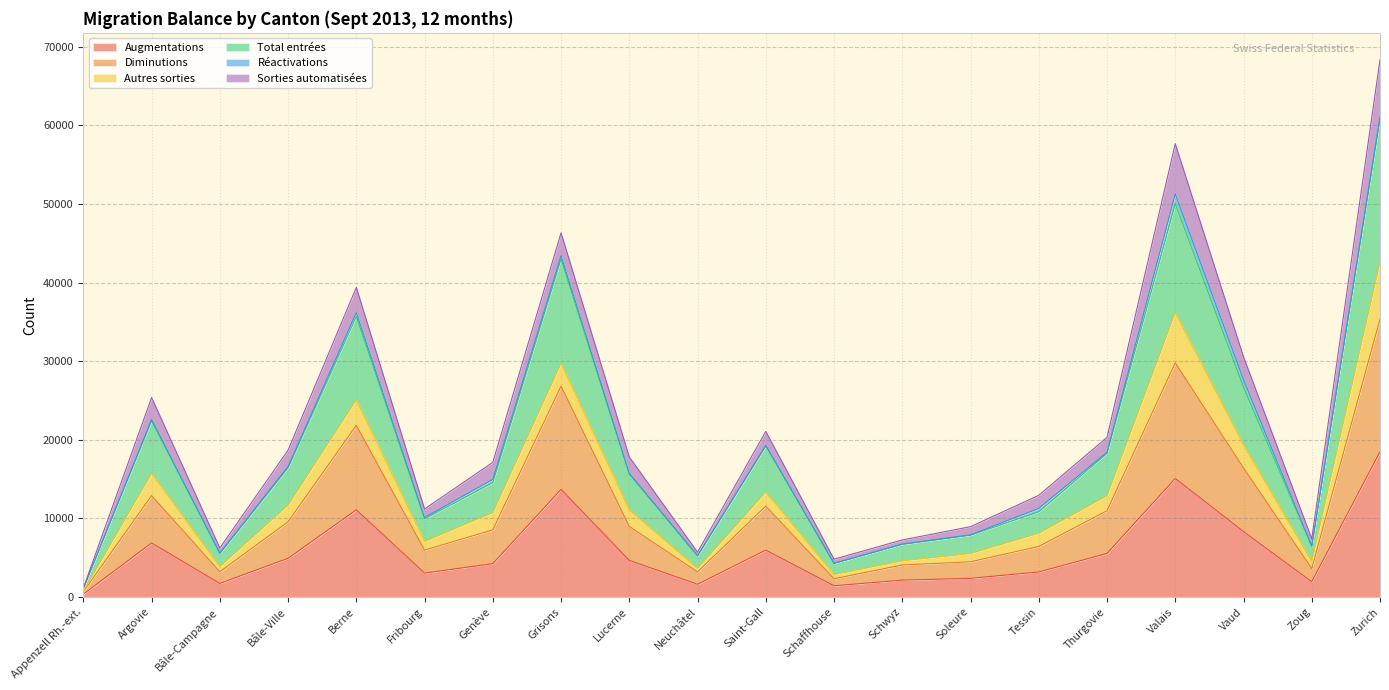

At how many categories does at least one series exceed 48753?

2